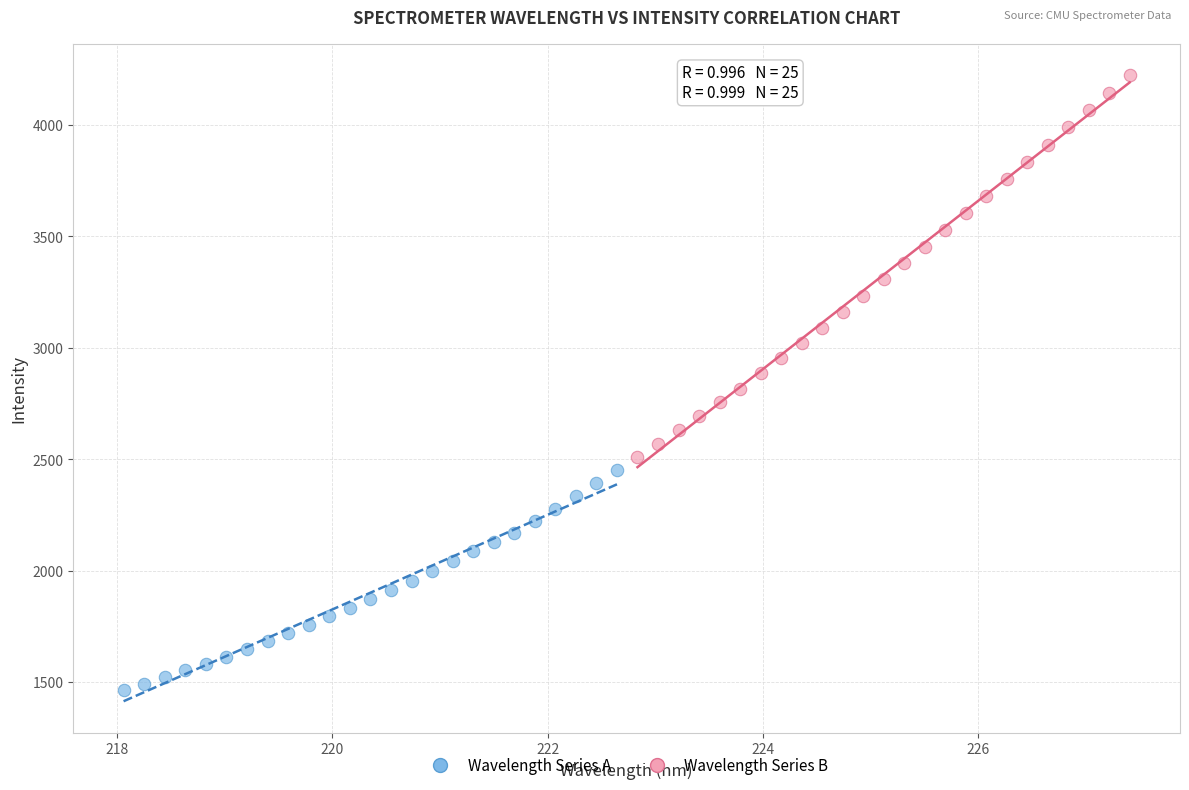

Which series reaches the minimum Y coordinate?

Wavelength Series A